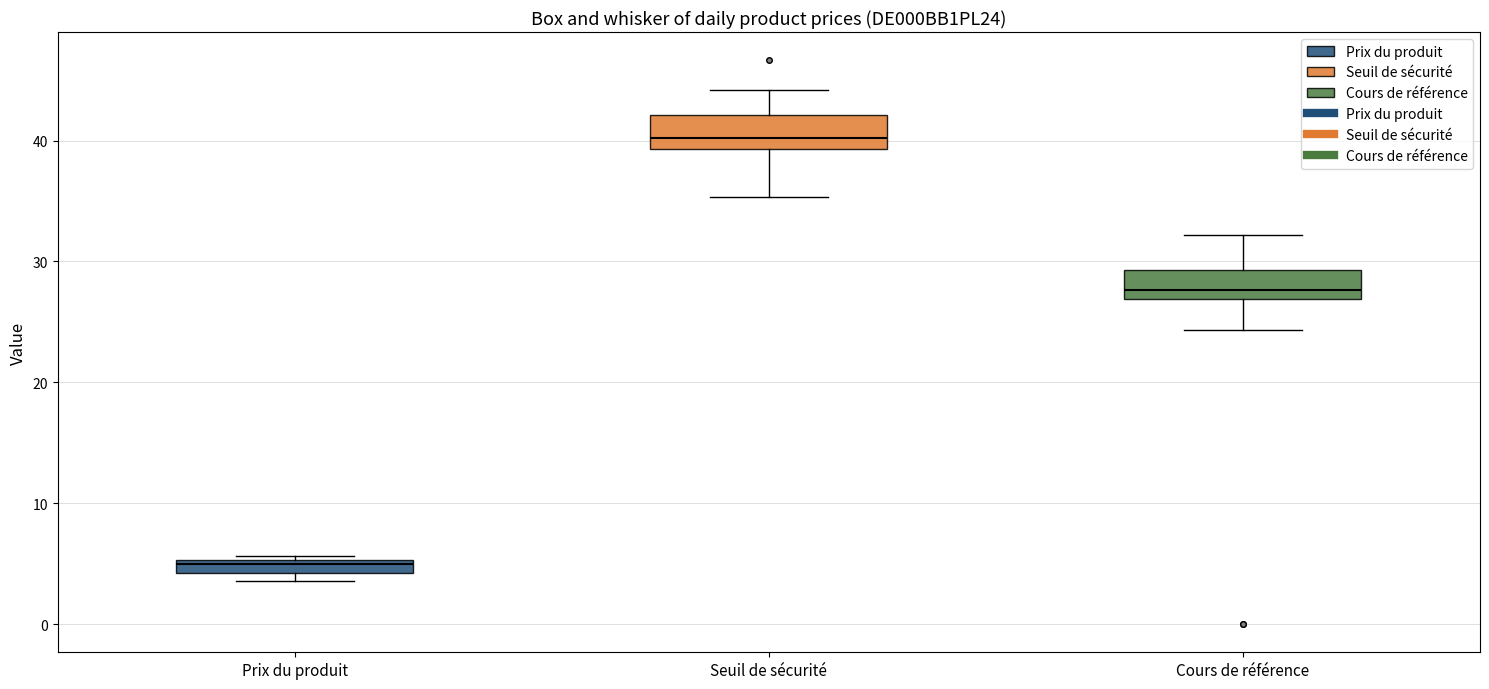

Where is the upper edge of the box for Prix du produit on the y-axis? The values are not printed on the chart, so give them approximately, as read against the axis.

5